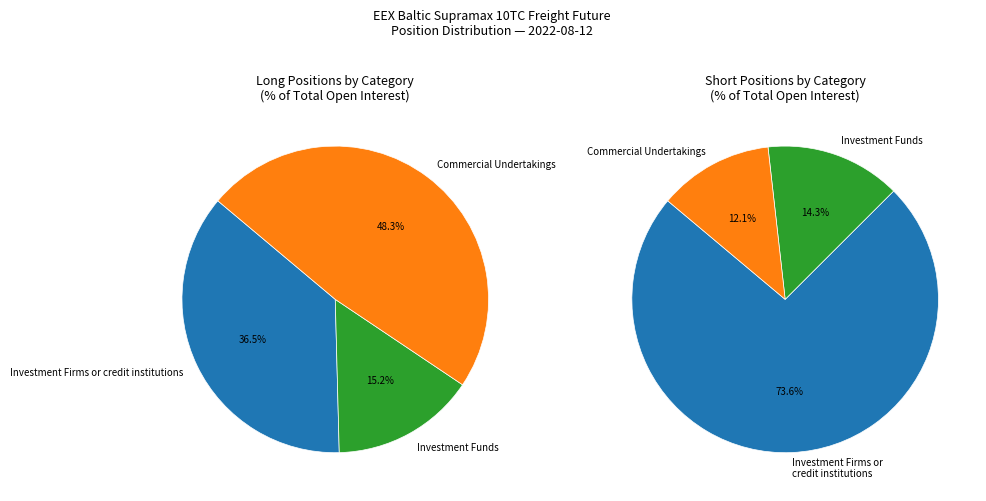

How much of the chart is everything except Investment Firms or credit institutions?

63.5%